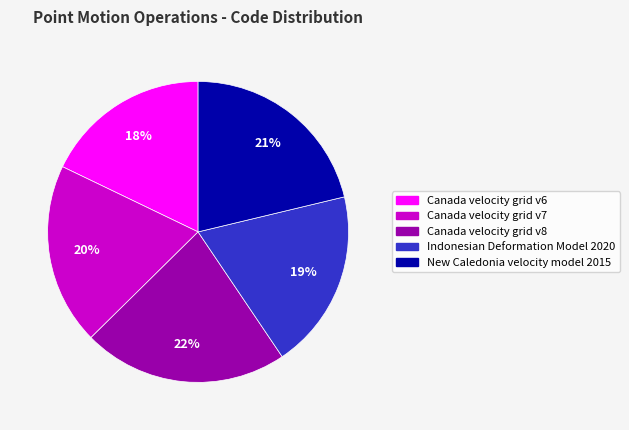

What is the ratio of the value at Canada velocity grid v7 to the value at Canada velocity grid v6?

1.1